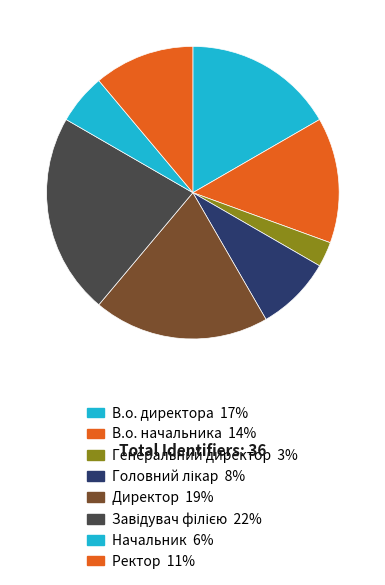

What is the smallest slice in the pie chart?

Генеральний директор